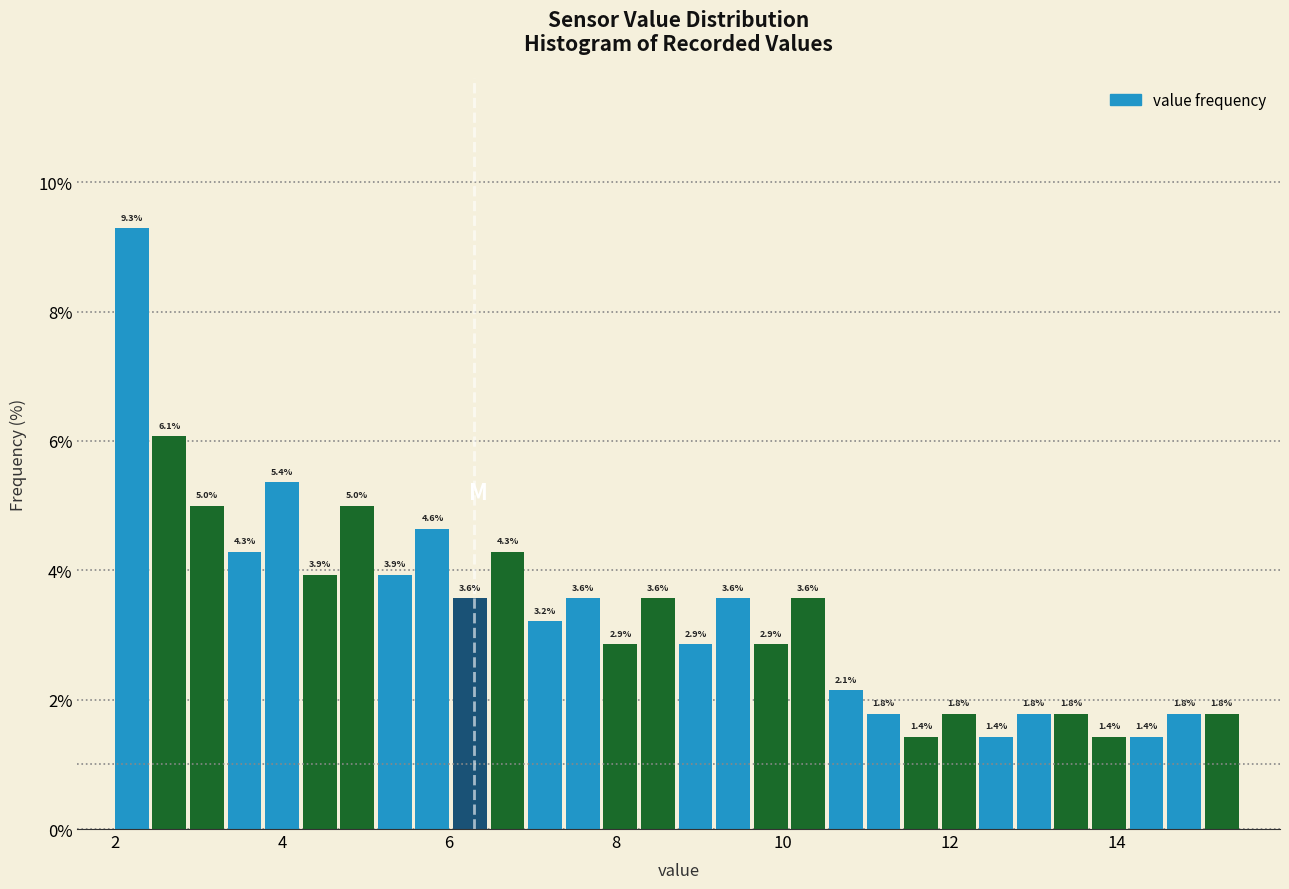

Around what value on the x-axis is the tallest bar? Give the approximate position of its centre, as read against the axis.

2.2